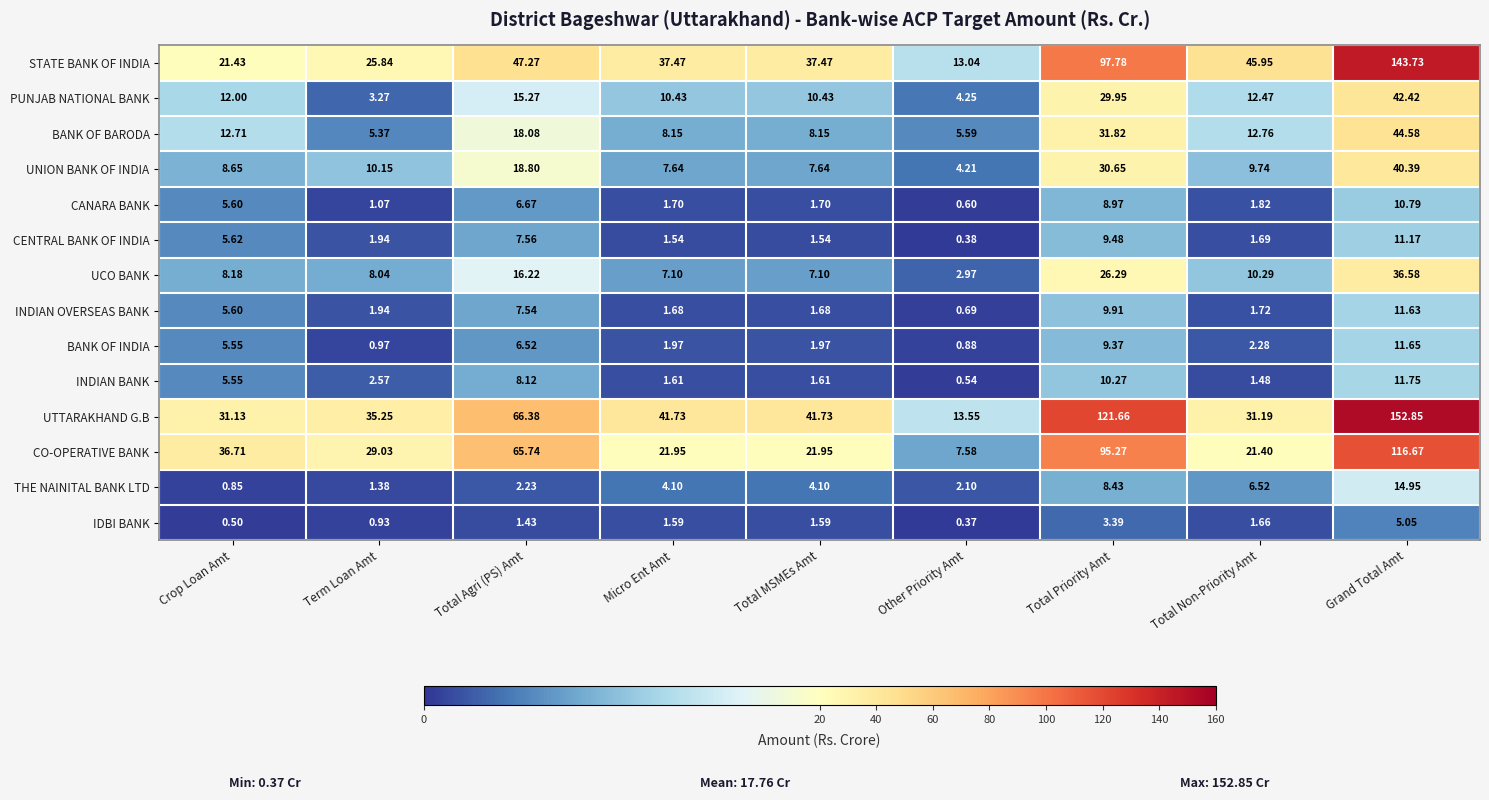

Which series has the widest spread of values?

UTTARAKHAND G.B